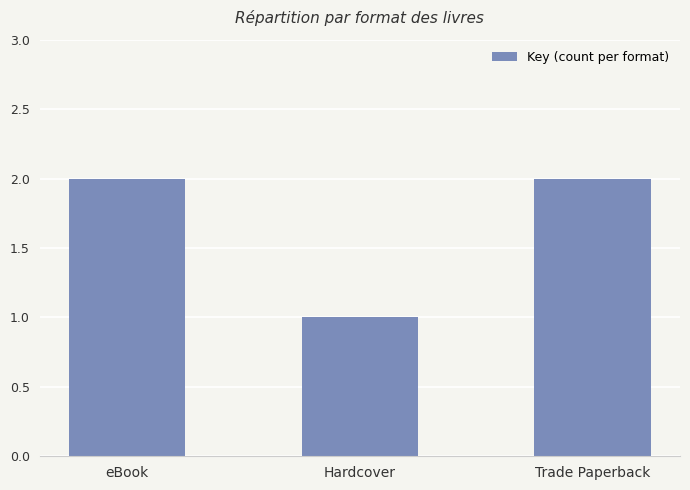

Reading right to left, what are all the values shown in this chart?

Trade Paperback=2	Hardcover=1	eBook=2